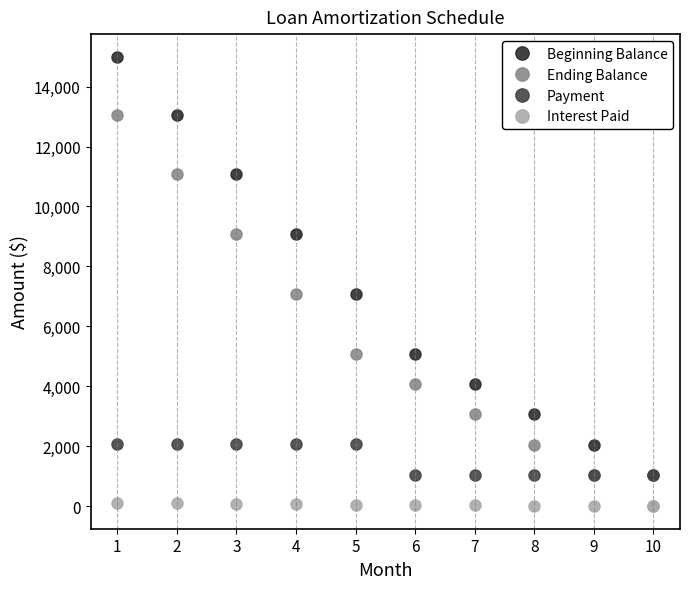

At how many categories does at least one series exceed 2698?

8